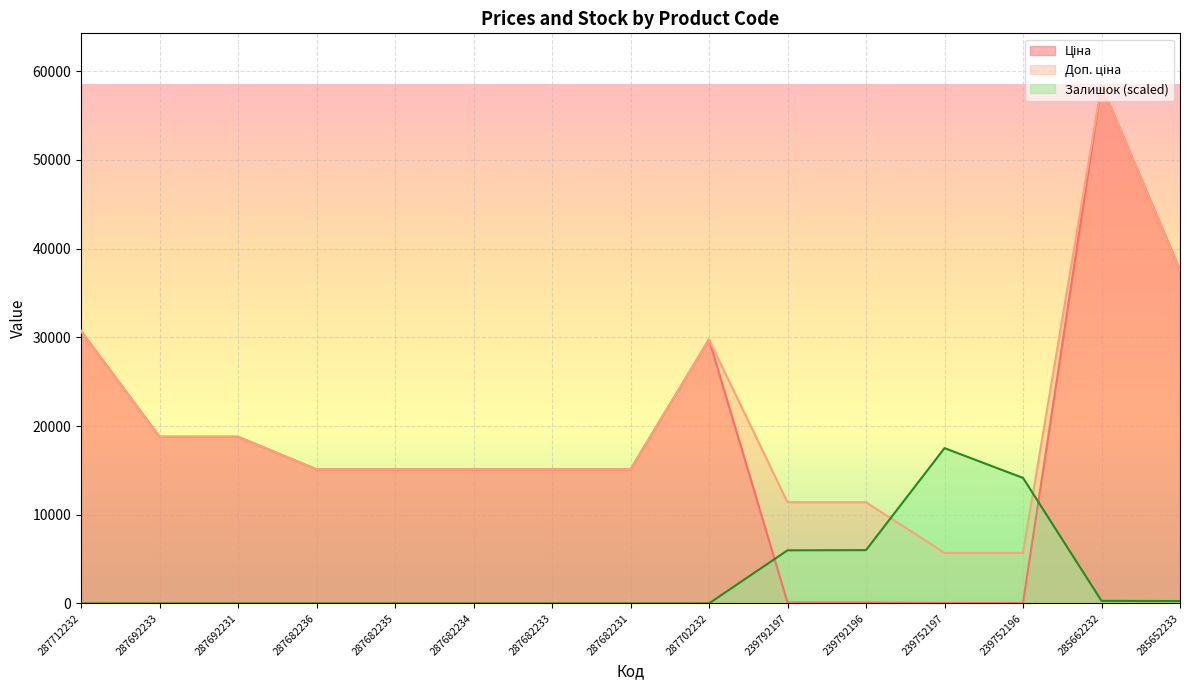

How many data points does each series have?

15